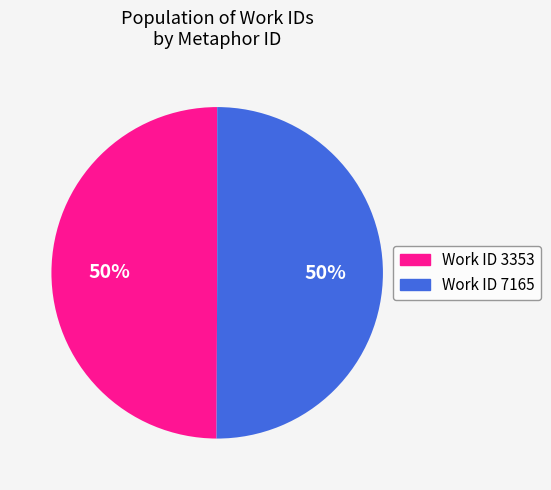

Is it true that Work ID 7165 is 61% of the pie?

False